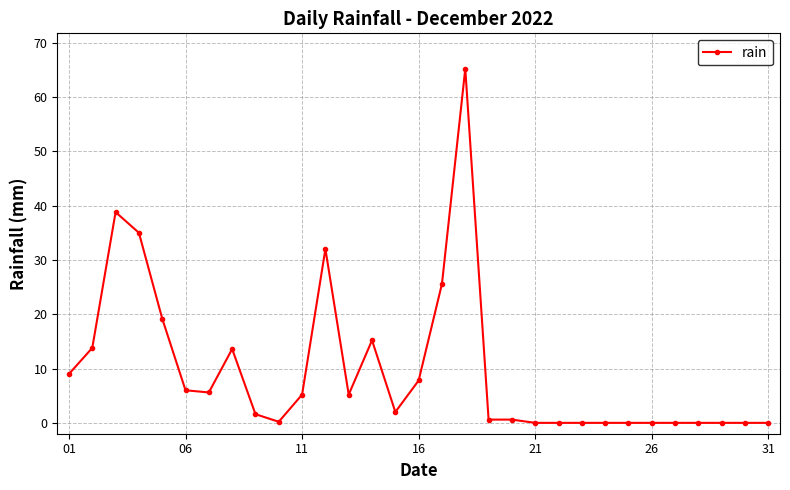

How many distinct data groups are displayed?

1